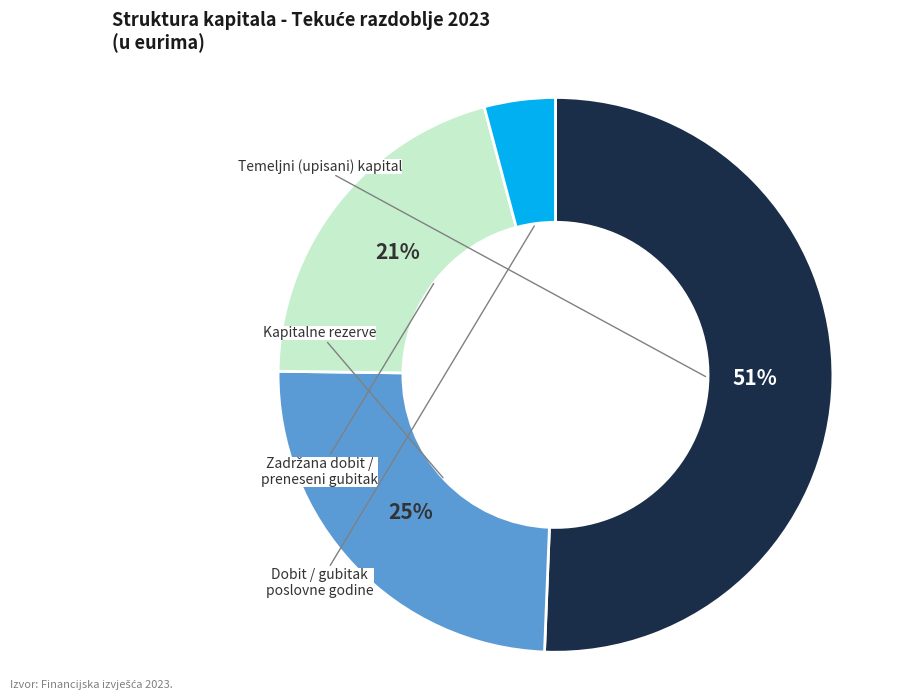

How many slices are in this pie chart?

4